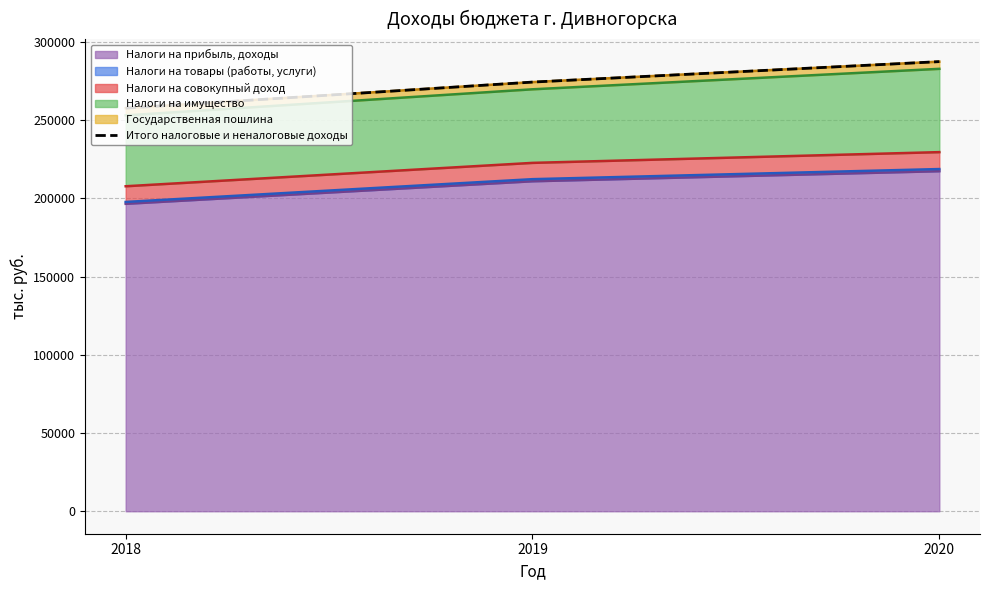

How many lines are shown in the chart?

1